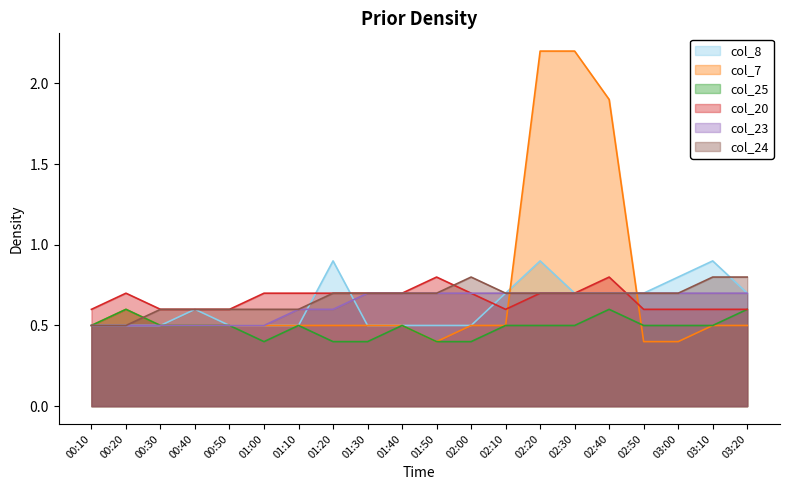

Rank the series at 03:20 from highest to lowest value.

col_24, col_8, col_23, col_25, col_20, col_7